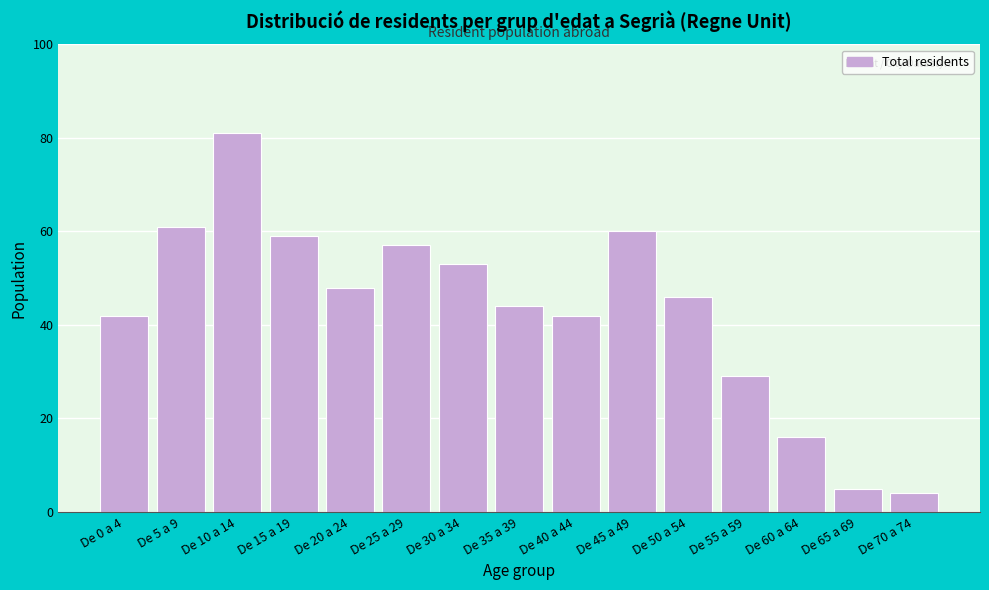

Reading left to right, what are all the values shown in this chart?

42	61	81	59	48	57	53	44	42	60	46	29	16	5	4